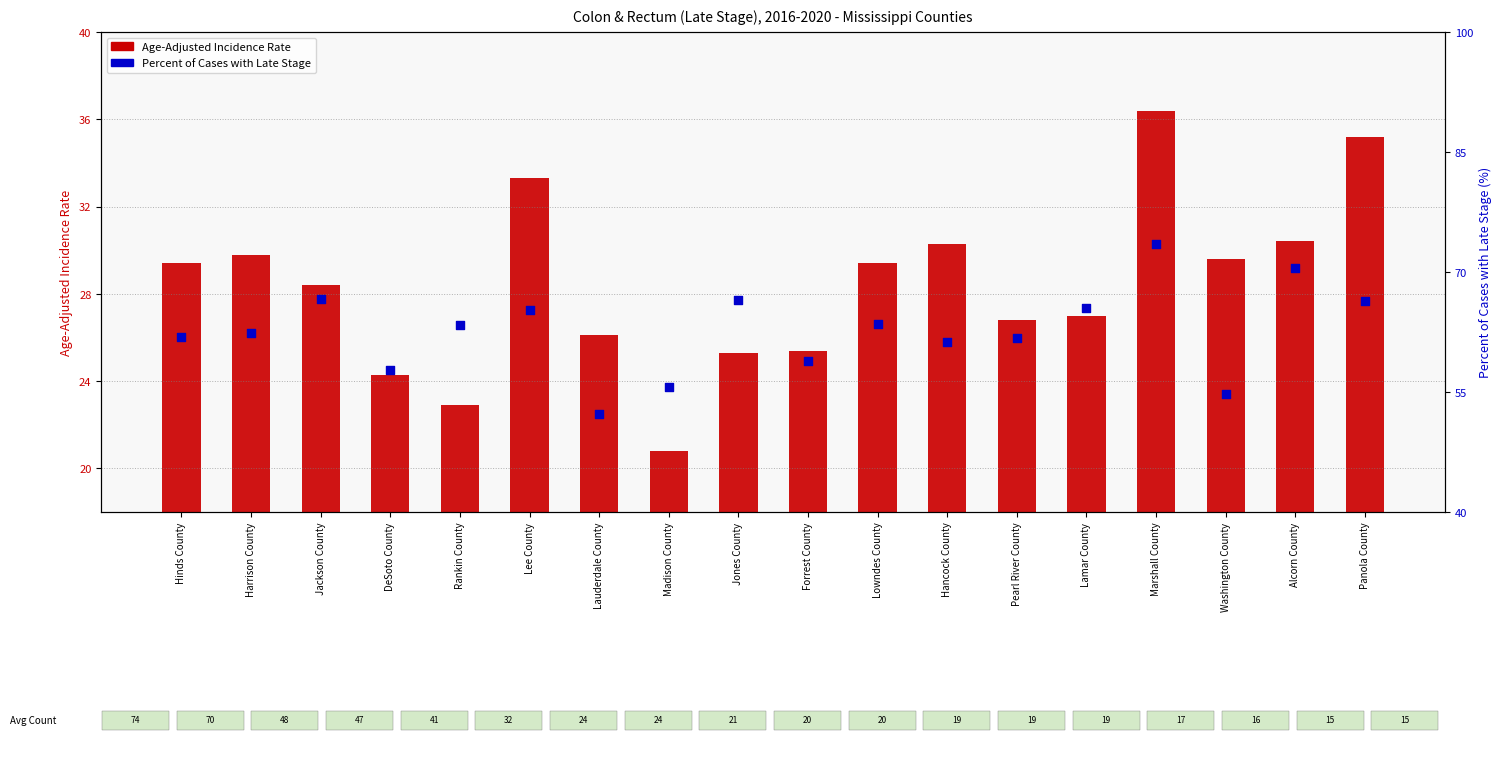

Which series contains the lowest Y value?

Age-Adjusted Incidence Rate